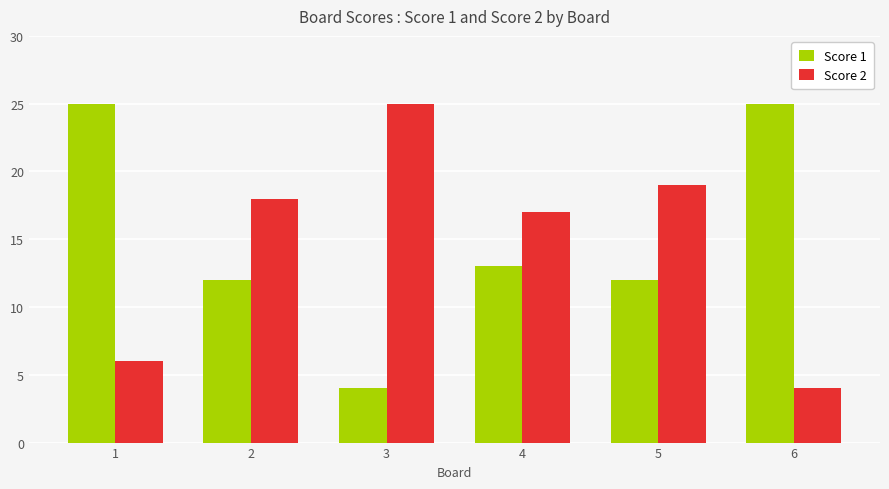

What is the difference between the maximum and minimum values in the Score 1 series?

21